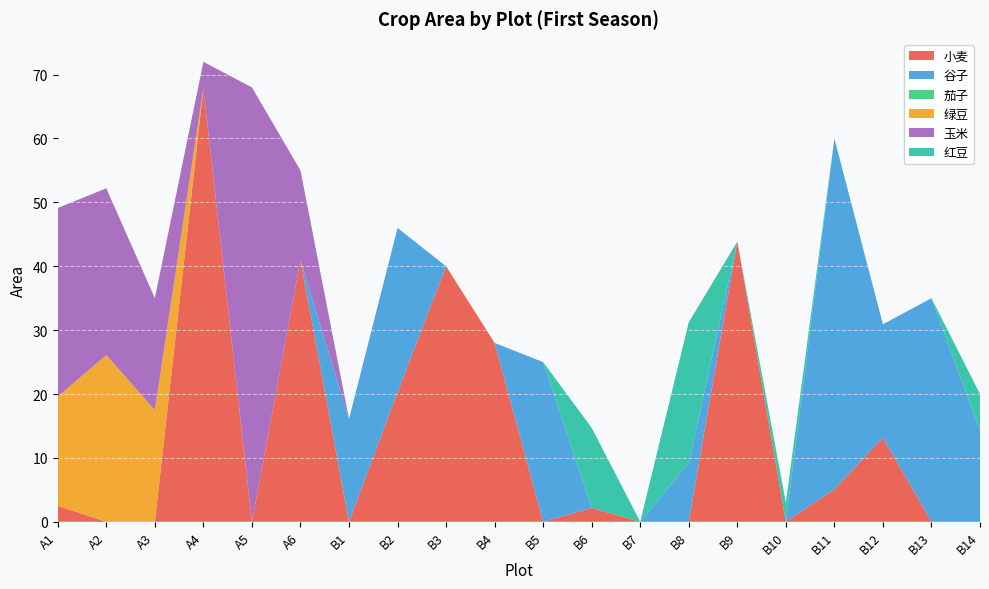

Reading right to left, list all the values displayed in this chart.

小麦: 0.0	0.0	13.2	5.1	0.0	43.9	0.0	0.0	2.2	0.0	28.0	40.0	20.3	0.0	41.0	0.0	67.9	0.0	0.0	2.5
谷子: 14.3	35.0	17.8	54.9	0.0	0.0	9.2	0.0	0.0	25.0	0.0	0.0	25.7	16.1	0.0	0.0	0.0	0.0	0.0	0.0
茄子: 0.0	0.0	0.0	0.0	0.0	0.0	0.0	0.0	0.0	0.0	0.0	0.0	0.0	0.0	0.0	0.0	0.0	0.0	0.0	0.0
绿豆: 0.0	0.0	0.0	0.0	0.0	0.0	0.0	0.0	0.0	0.0	0.0	0.0	0.0	0.0	0.0	0.0	0.0	17.5	26.1	17.1
玉米: 0.0	0.0	0.0	0.0	0.0	0.0	0.0	0.0	0.0	0.0	0.0	0.0	0.0	0.0	14.0	68.0	4.1	17.5	26.1	29.5
红豆: 5.7	0.0	0.0	0.0	3.0	0.0	22.0	0.0	12.5	0.0	0.0	0.0	0.0	0.0	0.0	0.0	0.0	0.0	0.0	0.0